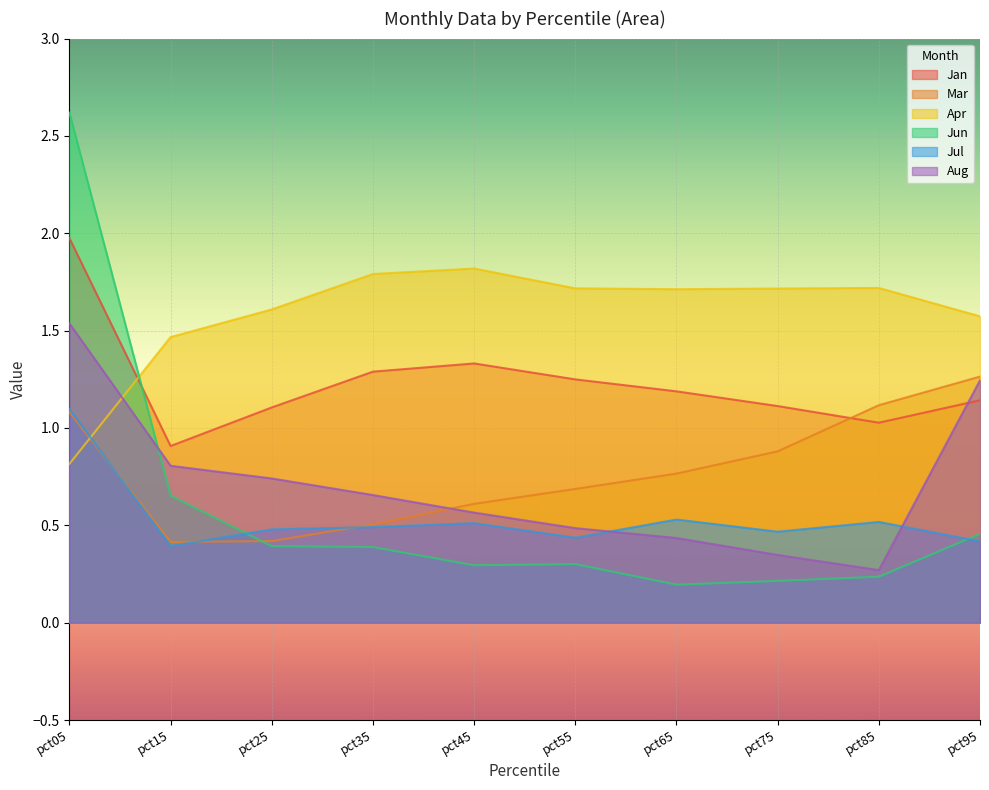

Which series has the widest spread of values?

Jun